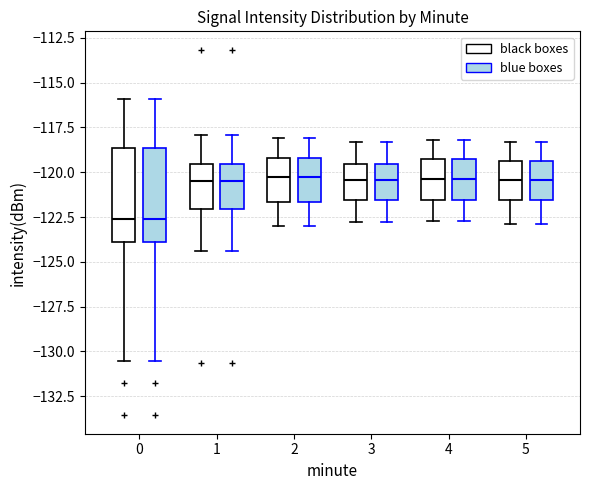

Reading left to right, read every box against the y-axis: the position of its median line, the range the box covers, and the ends of its whiskers. The values are not printed on the chart, so give them approximately, as read against the axis.

0 (black boxes): median -122.5, box -124.0 to -118.5, whiskers -130.5 to -116.0
0 (blue boxes): median -122.5, box -124.0 to -118.5, whiskers -130.5 to -116.0
1 (black boxes): median -120.5, box -122.0 to -119.5, whiskers -124.5 to -118.0
1 (blue boxes): median -120.5, box -122.0 to -119.5, whiskers -124.5 to -118.0
2 (black boxes): median -120.0, box -121.5 to -119.0, whiskers -123.0 to -118.0
2 (blue boxes): median -120.0, box -121.5 to -119.0, whiskers -123.0 to -118.0
3 (black boxes): median -120.5, box -121.5 to -119.5, whiskers -123.0 to -118.5
3 (blue boxes): median -120.5, box -121.5 to -119.5, whiskers -123.0 to -118.5
4 (black boxes): median -120.5, box -121.5 to -119.0, whiskers -122.5 to -118.0
4 (blue boxes): median -120.5, box -121.5 to -119.0, whiskers -122.5 to -118.0
5 (black boxes): median -120.5, box -121.5 to -119.5, whiskers -123.0 to -118.5
5 (blue boxes): median -120.5, box -121.5 to -119.5, whiskers -123.0 to -118.5